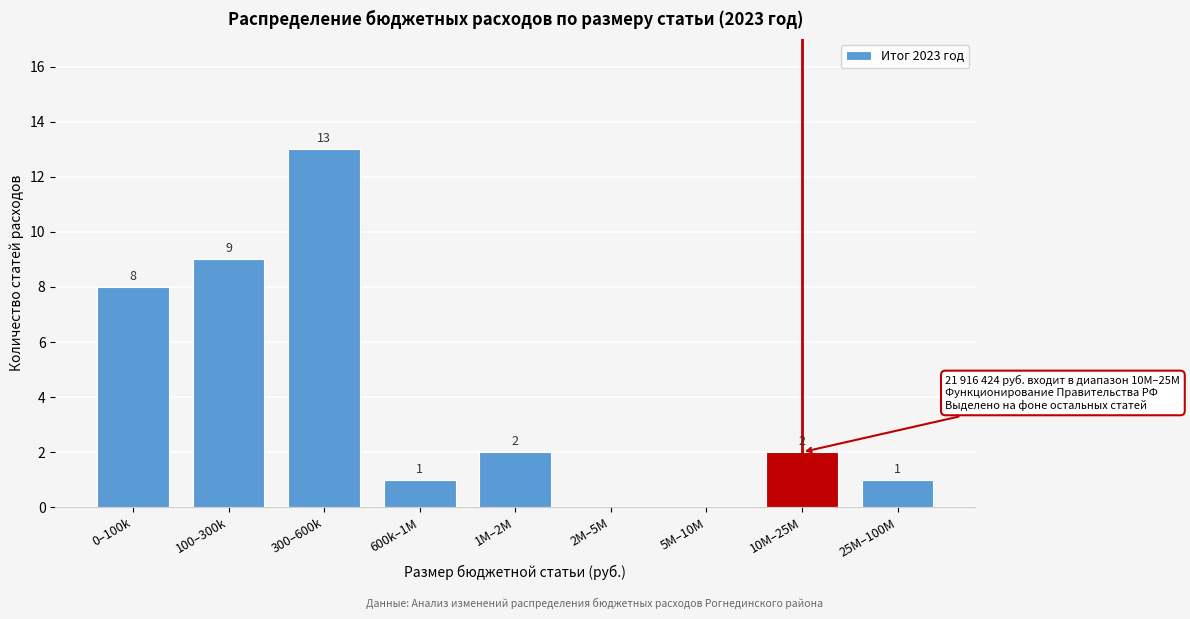

Reading left to right, extract all data points from this chart.

0–100k=8	100–300k=9	300–600k=13	600k–1M=1	1M–2M=2	2M–5M=0	5M–10M=0	10M–25M=2	25M–100M=1